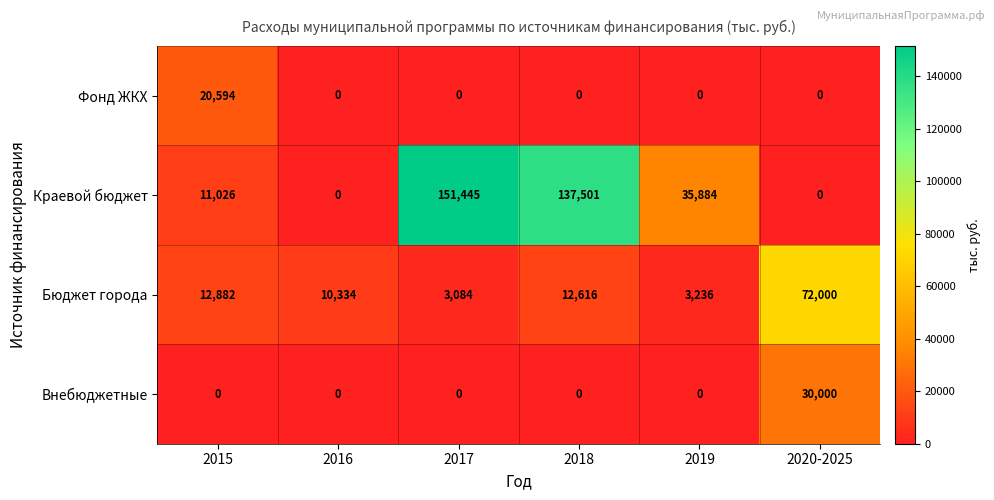

List the labels in order of Бюджет города value, largest first.

2020-2025, 2015, 2018, 2016, 2019, 2017